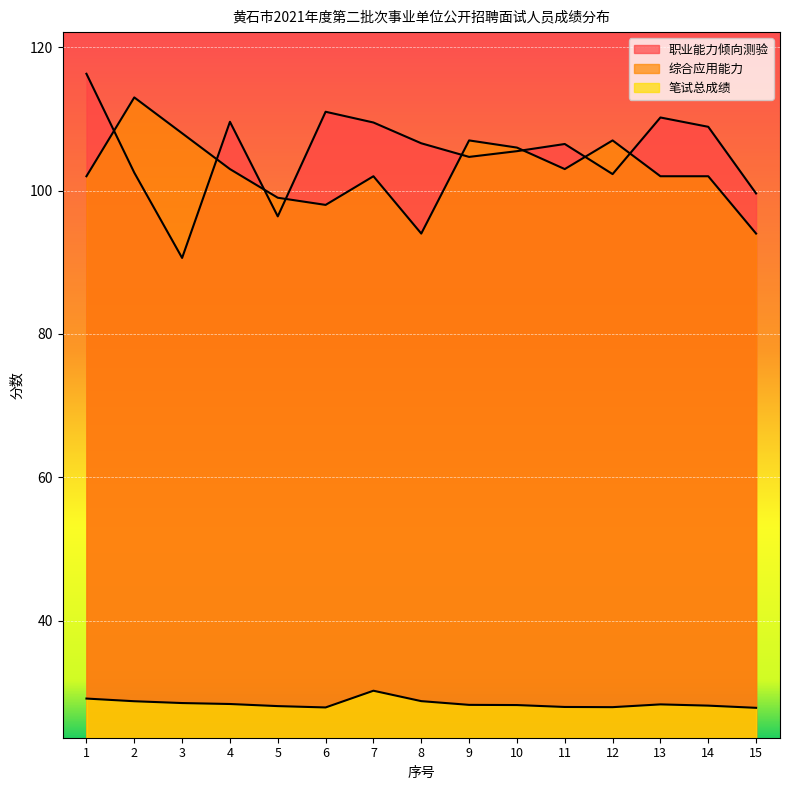

Reading left to right, extract all data points from this chart.

职业能力倾向测验: 1=116.3	2=102.5	3=90.6	4=109.6	5=96.4	6=111.0	7=109.5	8=106.6	9=104.7	10=105.5	11=106.5	12=102.3	13=110.2	14=108.9	15=99.6
综合应用能力: 1=102.0	2=113.0	3=108.0	4=103.0	5=99.0	6=98.0	7=102.0	8=94.0	9=107.0	10=106.0	11=103.0	12=107.0	13=102.0	14=102.0	15=94.0
笔试总成绩: 1=29.1	2=28.7	3=28.5	4=28.3	5=28.1	6=27.9	7=30.2	8=28.7	9=28.2	10=28.2	11=27.9	12=27.9	13=28.3	14=28.1	15=27.8